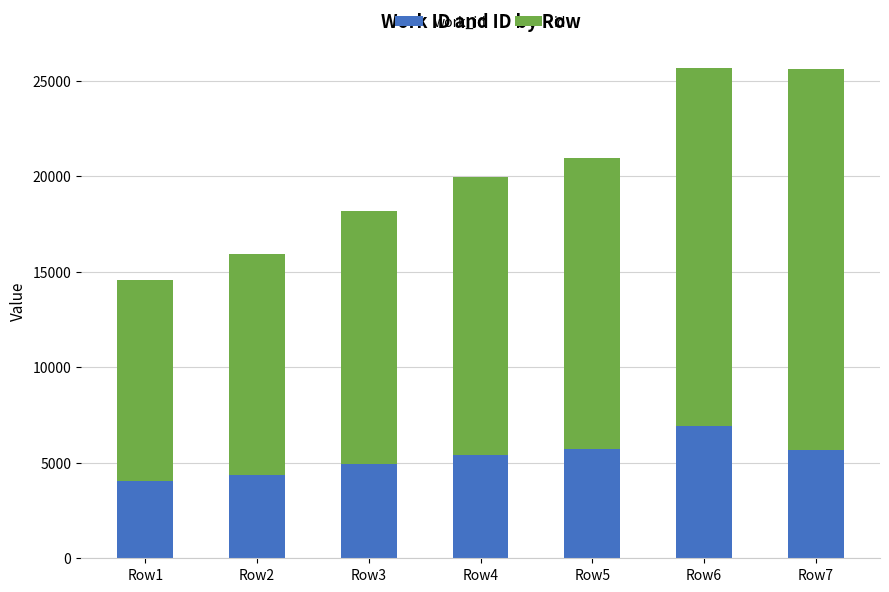

How many categories are shown in the chart?

7